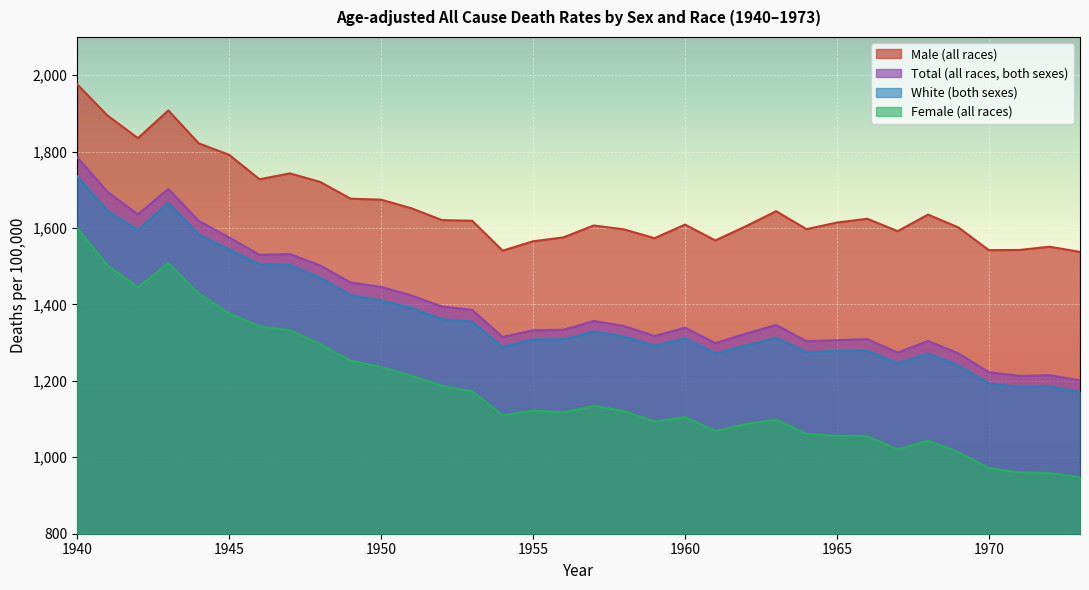

Reading right to left, list all the values displayed in this chart.

Male (all races): 1973=1537.5	1972=1551.1	1971=1542.5	1970=1542.1	1969=1601.4	1968=1635.2	1967=1591.8	1966=1624.2	1965=1614.3	1964=1597.0	1963=1644.0	1962=1604.4	1961=1567.6	1960=1609.0	1959=1573.4	1958=1596.3	1957=1606.7	1956=1575.5	1955=1565.2	1954=1540.7	1953=1619.0	1952=1620.8	1951=1651.7	1950=1674.2	1949=1676.7	1948=1720.5	1947=1743.0	1946=1727.6	1945=1791.6	1944=1821.6	1943=1907.7	1942=1835.1	1941=1894.3	1940=1976.0
Total (all races, both sexes): 1973=1201.2	1972=1214.8	1971=1213.1	1970=1222.6	1969=1271.8	1968=1304.5	1967=1274.0	1966=1309.0	1965=1306.5	1964=1303.8	1963=1346.3	1962=1323.6	1961=1298.8	1960=1339.2	1959=1317.3	1958=1343.4	1957=1356.7	1956=1333.7	1955=1332.3	1954=1314.8	1953=1385.6	1952=1394.6	1951=1423.5	1950=1446.0	1949=1457.3	1948=1501.7	1947=1532.0	1946=1529.7	1945=1575.4	1944=1618.5	1943=1702.4	1942=1635.8	1941=1694.6	1940=1785.0
White (both sexes): 1973=1171.5	1972=1185.3	1971=1183.8	1970=1193.3	1969=1240.2	1968=1271.4	1967=1246.4	1966=1278.7	1965=1278.3	1964=1275.2	1963=1312.5	1962=1292.4	1961=1272.2	1960=1311.3	1959=1291.9	1958=1316.3	1957=1328.7	1956=1309.0	1955=1308.3	1954=1288.6	1953=1354.6	1952=1361.7	1951=1391.0	1950=1410.8	1949=1424.3	1948=1469.9	1947=1503.5	1946=1505.0	1945=1544.3	1944=1582.8	1943=1665.8	1942=1594.8	1941=1645.0	1940=1735.3
Female (all races): 1973=947.8	1972=958.7	1971=960.6	1970=971.4	1969=1013.4	1968=1043.5	1967=1020.5	1966=1055.3	1965=1056.1	1964=1061.5	1963=1098.5	1962=1087.1	1961=1068.5	1960=1105.3	1959=1093.5	1958=1120.9	1957=1134.5	1956=1117.5	1955=1121.9	1954=1109.7	1953=1172.6	1952=1186.7	1951=1213.4	1950=1236.0	1949=1252.6	1948=1296.4	1947=1332.5	1946=1342.8	1945=1376.8	1944=1428.4	1943=1507.8	1942=1444.7	1941=1502.4	1940=1599.4